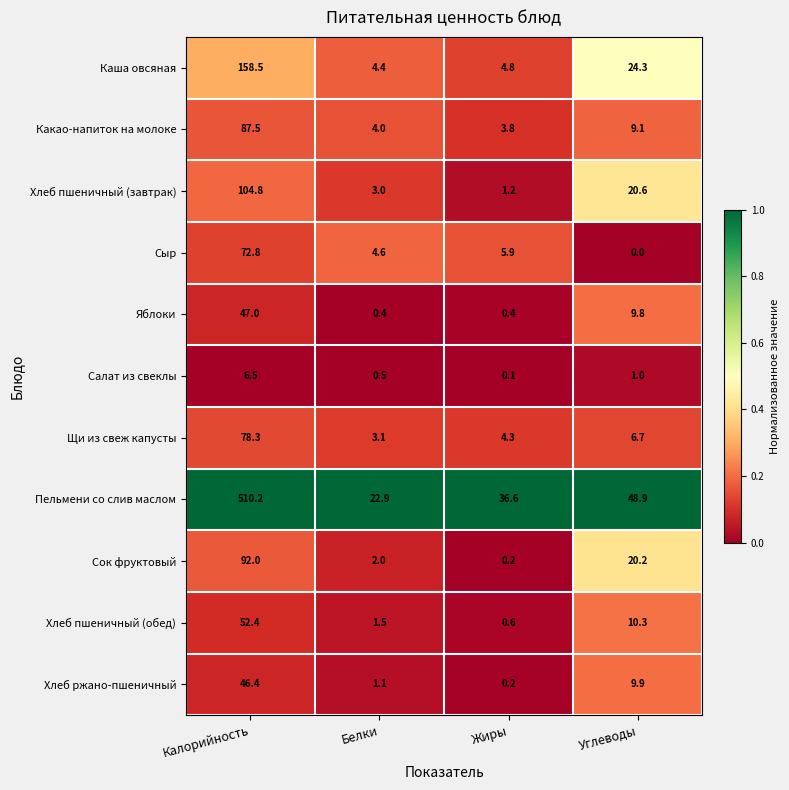

Is it true that Хлеб пшеничный (завтрак) equals 35.9 at Углеводы?

False